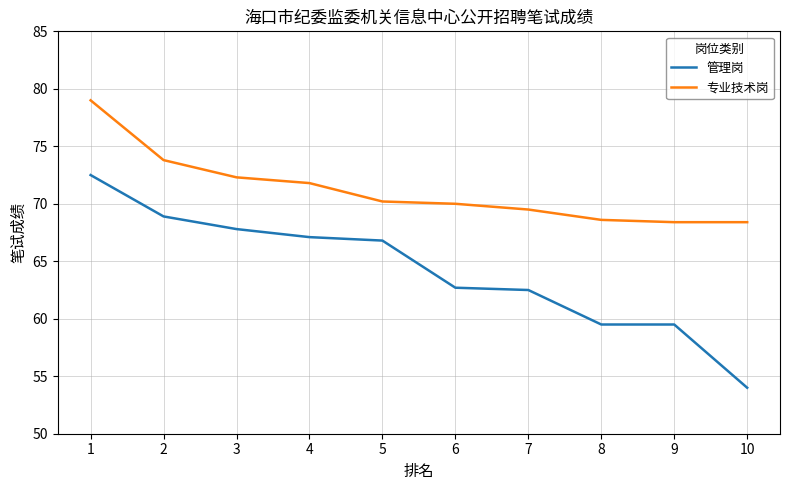

The 管理岗 series shows 90.8 at 9. True or false?

False